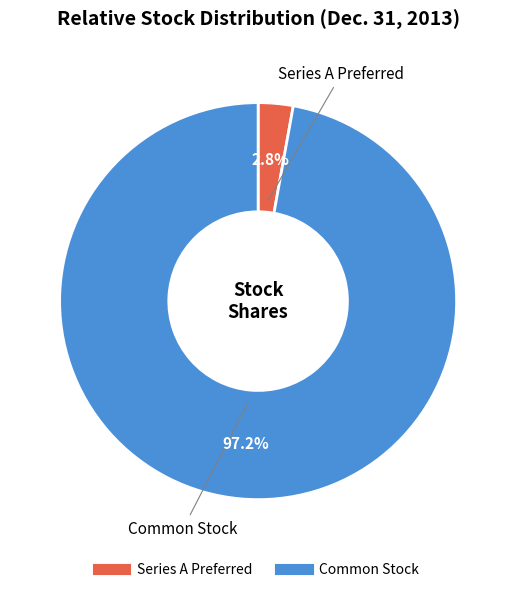

How many slices are in this pie chart?

2